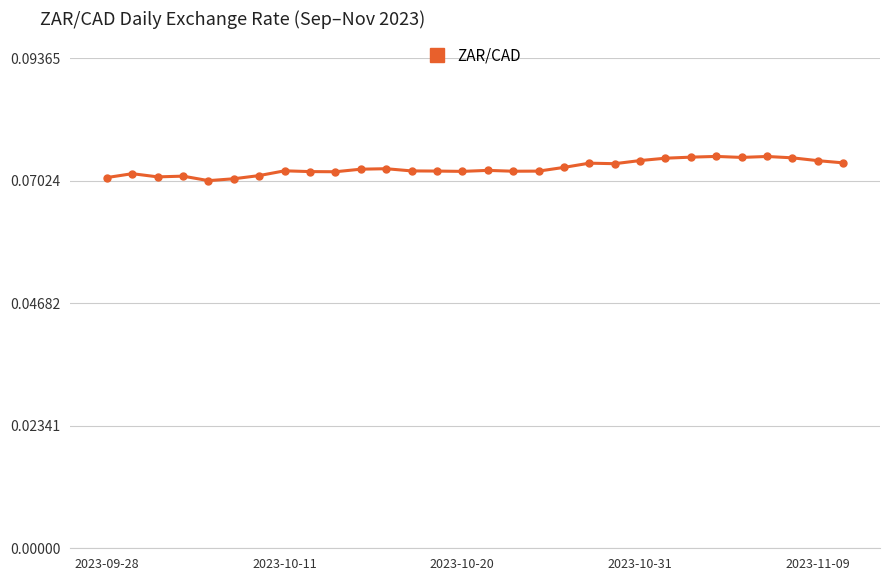

Count the values in the range 0 to 1.

30